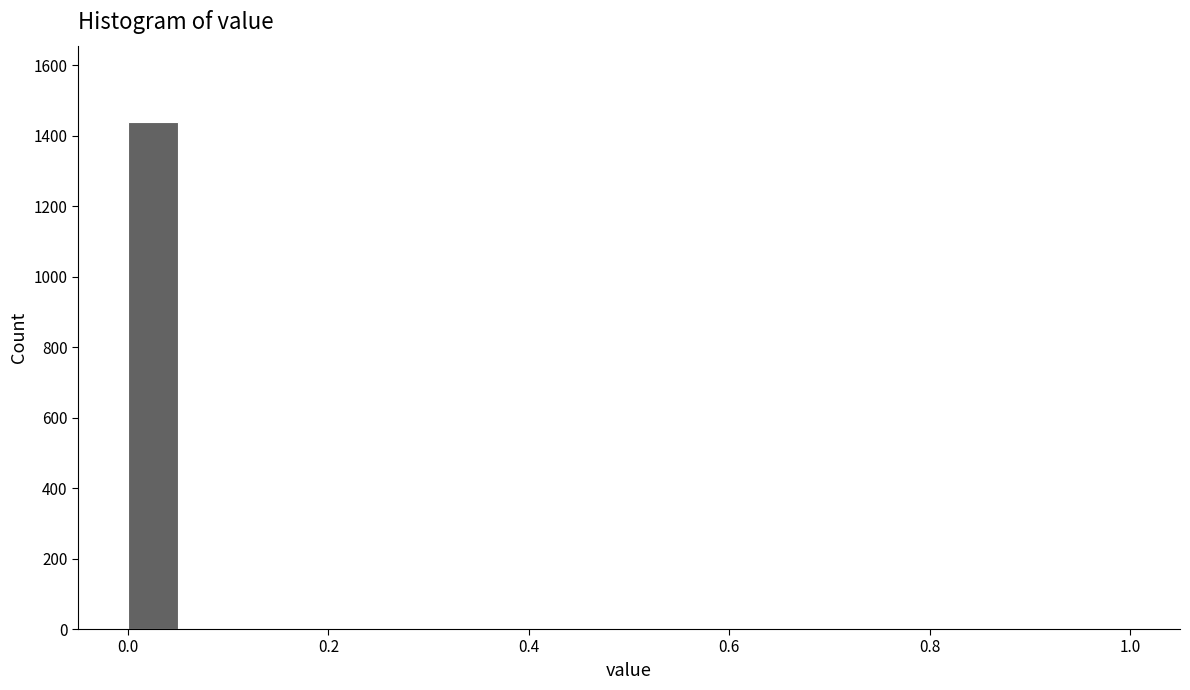

Read against the x-axis, roughly where is the centre of the tallest bar?

0.02